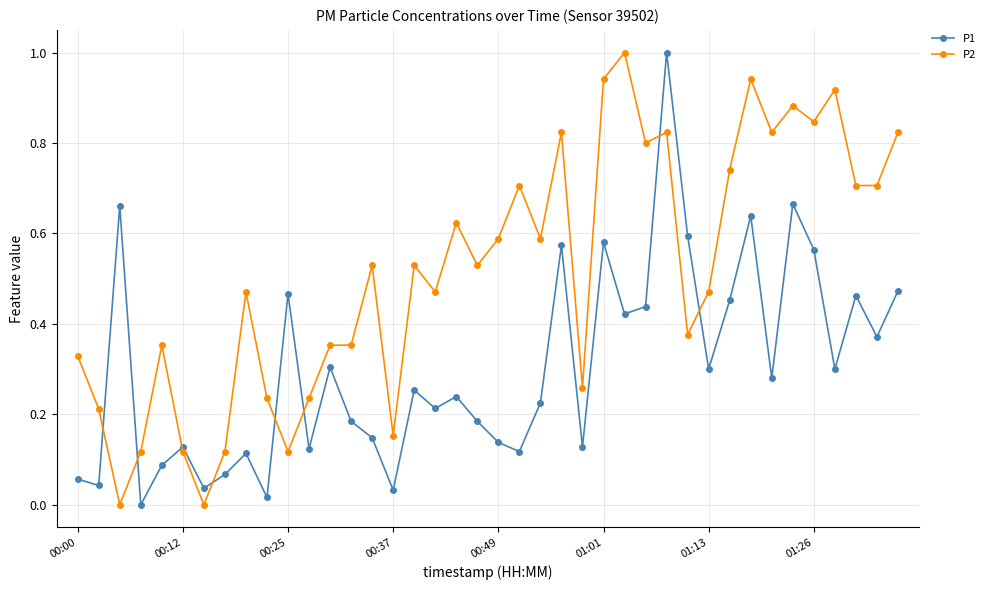

List the series in order of their overall mean, lowest first.

P1, P2